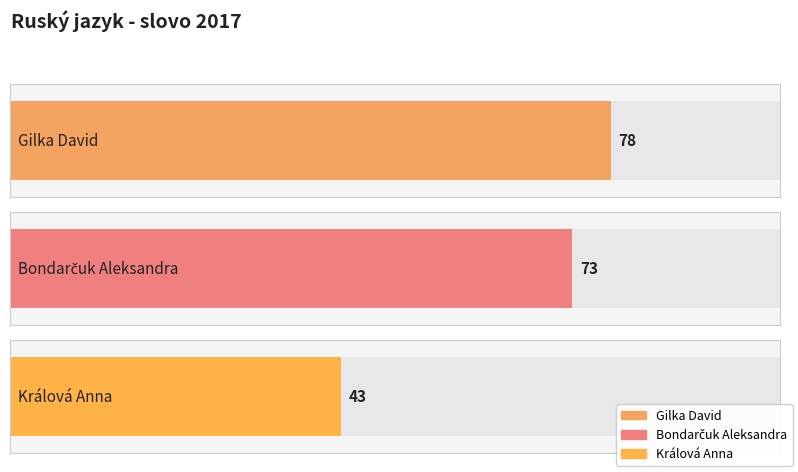

Approximately how many times larger is the value at Bondarčuk Aleksandra compared to Gilka David?

0.9